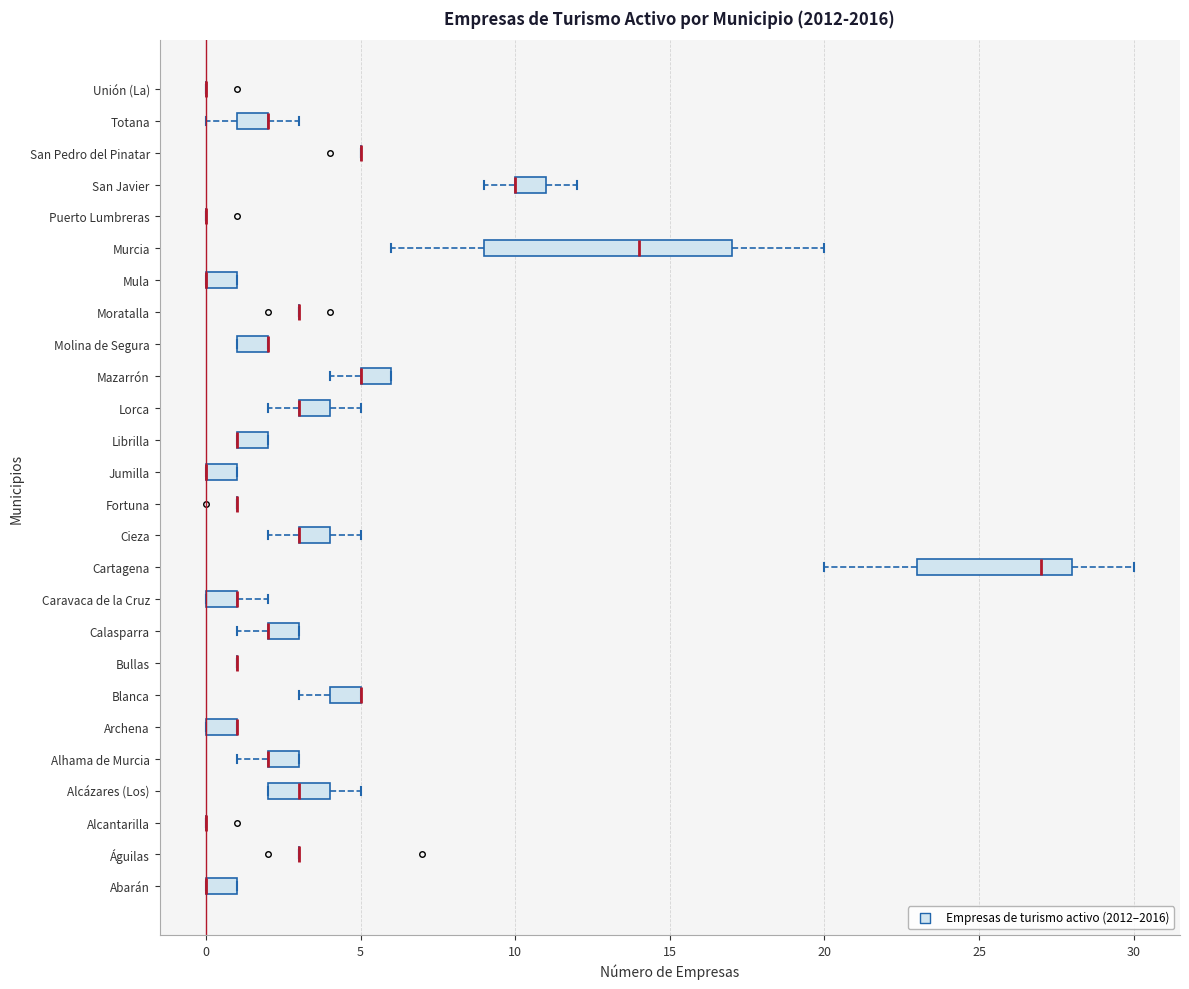

Which box is the widest, from its left edge to its right edge?

Murcia